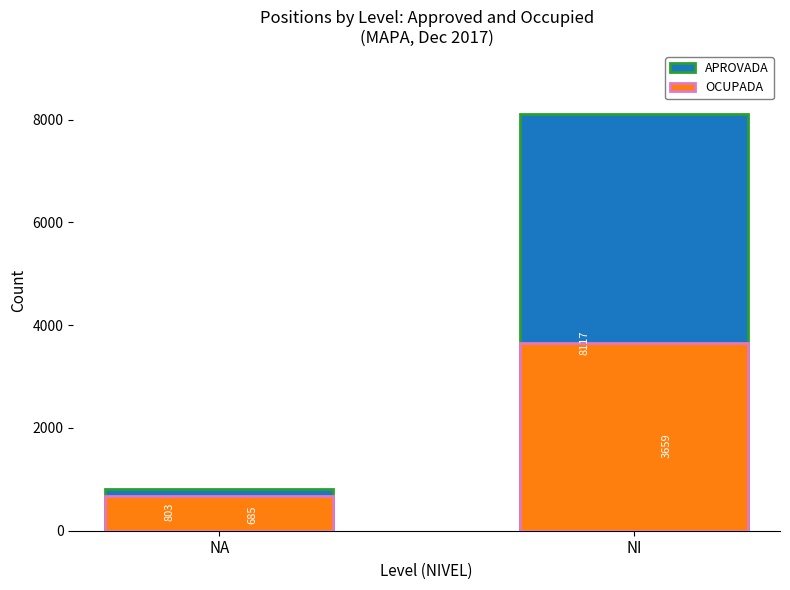

Reading left to right, extract all data points from this chart.

APROVADA: 803	8117
OCUPADA: 685	3659